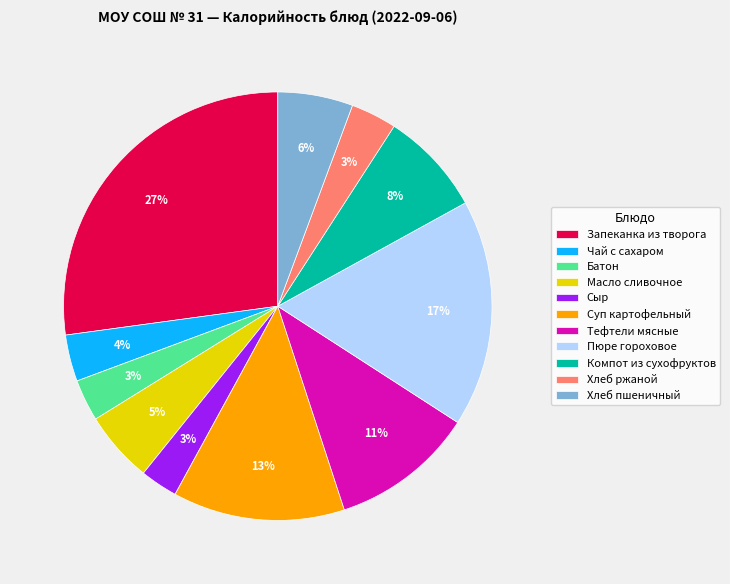

True or false: Тефтели мясные accounts for 17% of the total.

False